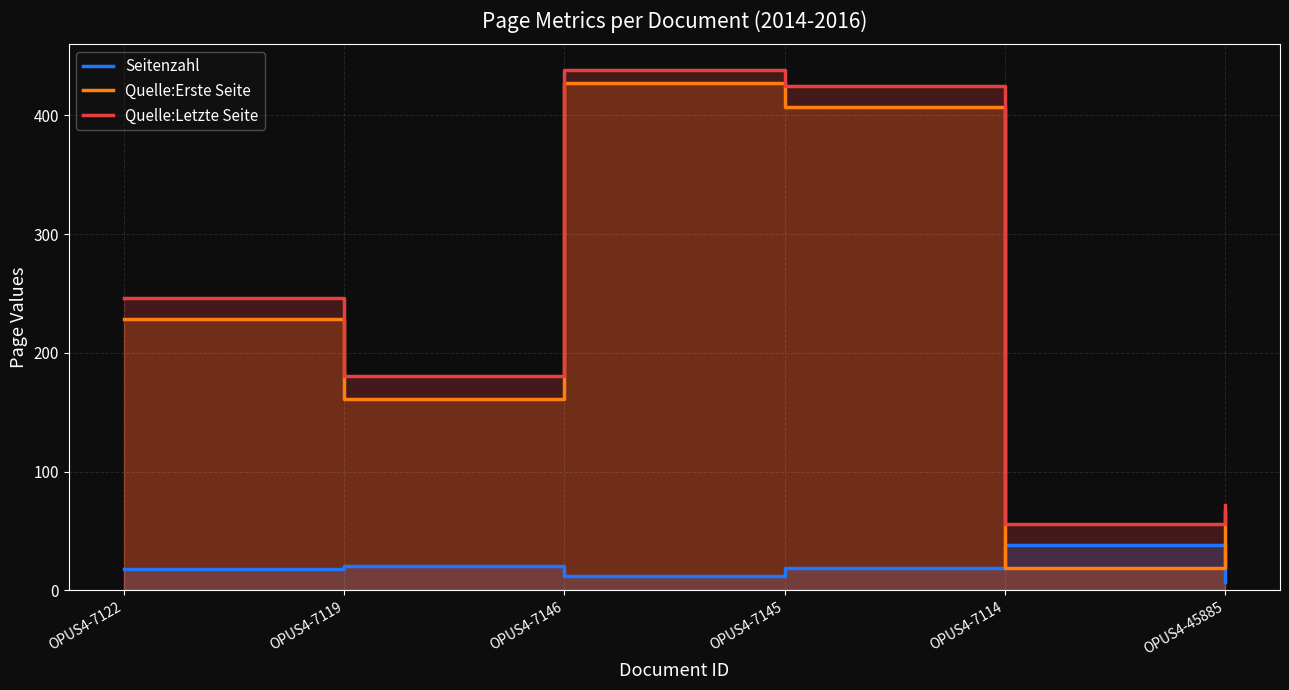

What are all the series names shown in the legend?

Seitenzahl, Quelle:Erste Seite, Quelle:Letzte Seite